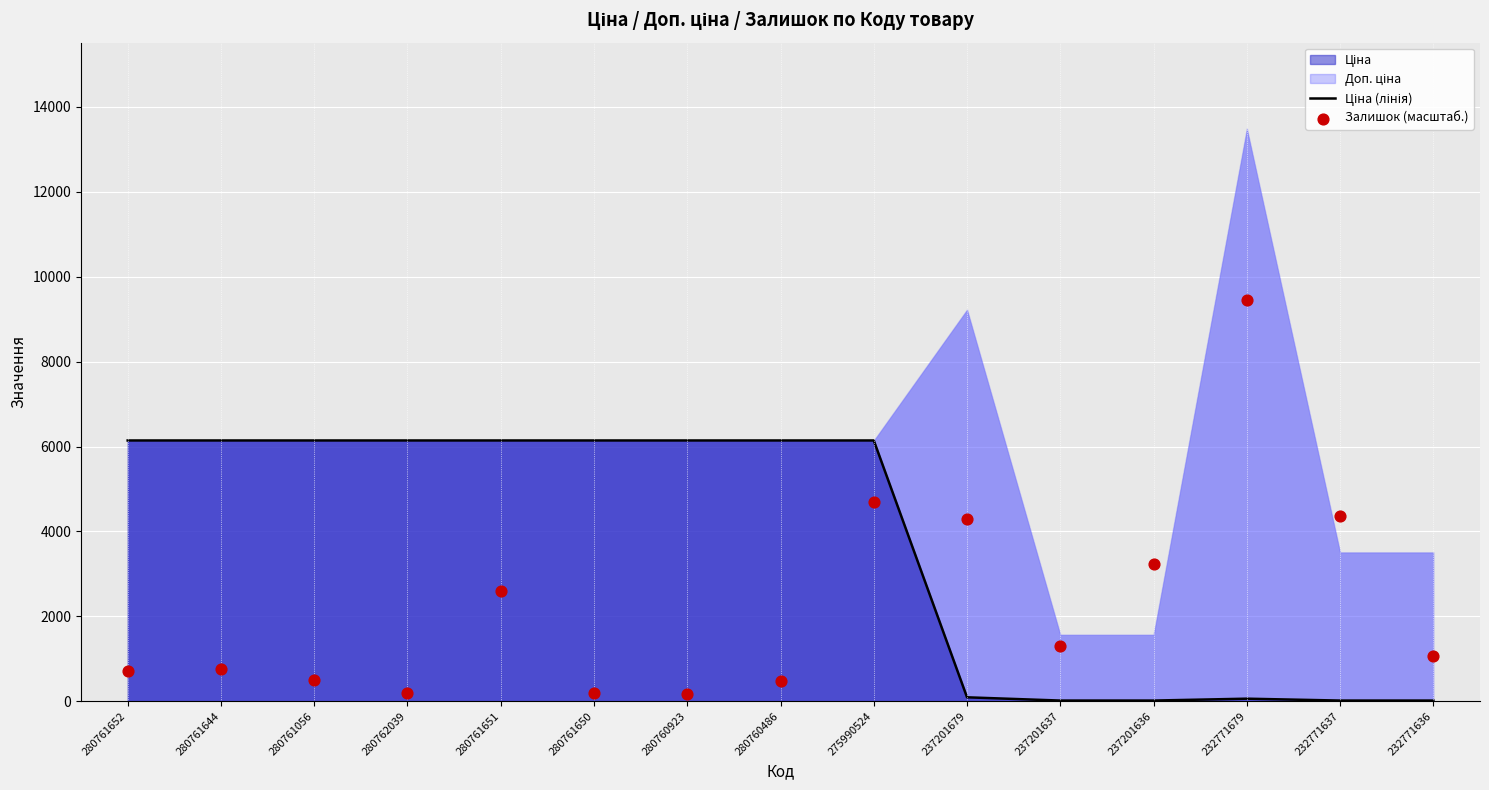

At how many categories does at least one series exceed 8060?

1